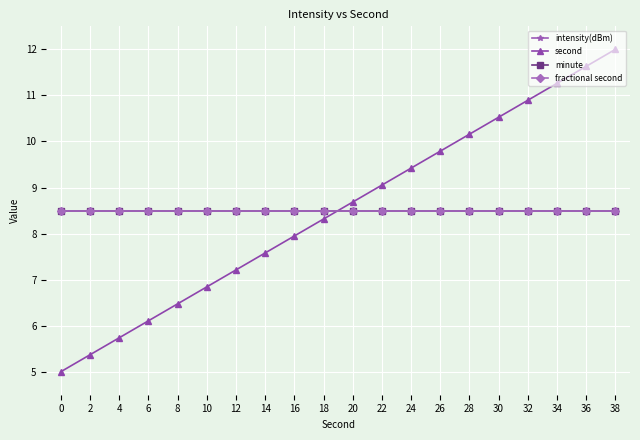

True or false: minute and second intersect in this chart.

True